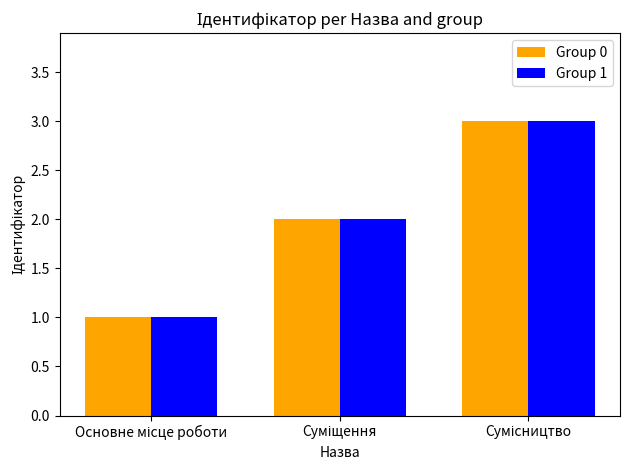

What is the minimum value shown in the chart?

1